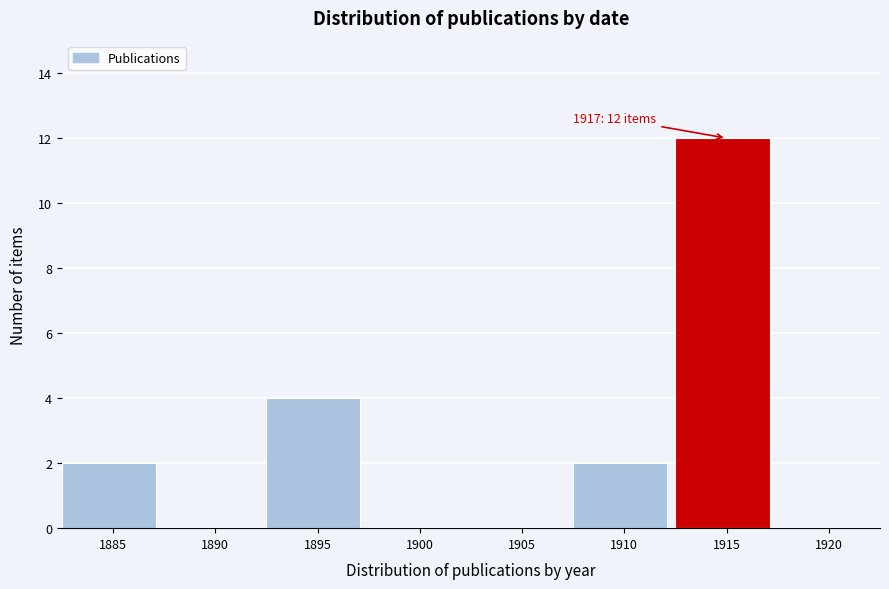

Reading right to left, list all the values displayed in this chart.

1920=0	1915=12	1910=2	1905=0	1900=0	1895=4	1890=0	1885=2